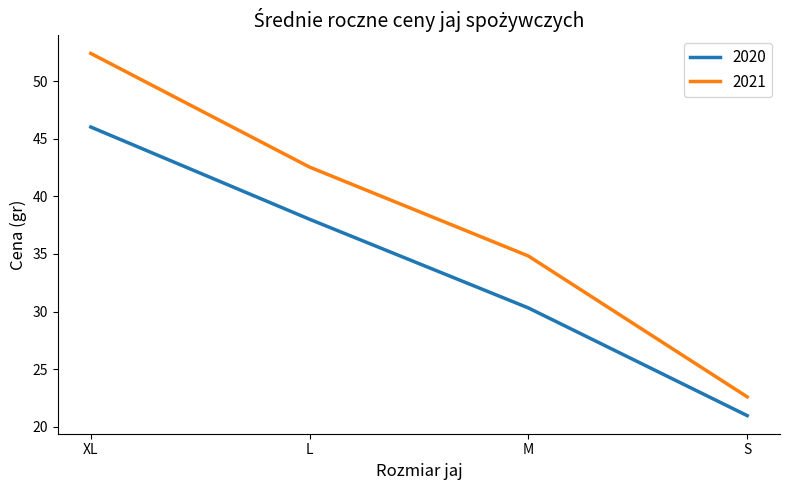

Which category has the lowest value in the 2020 series?

S